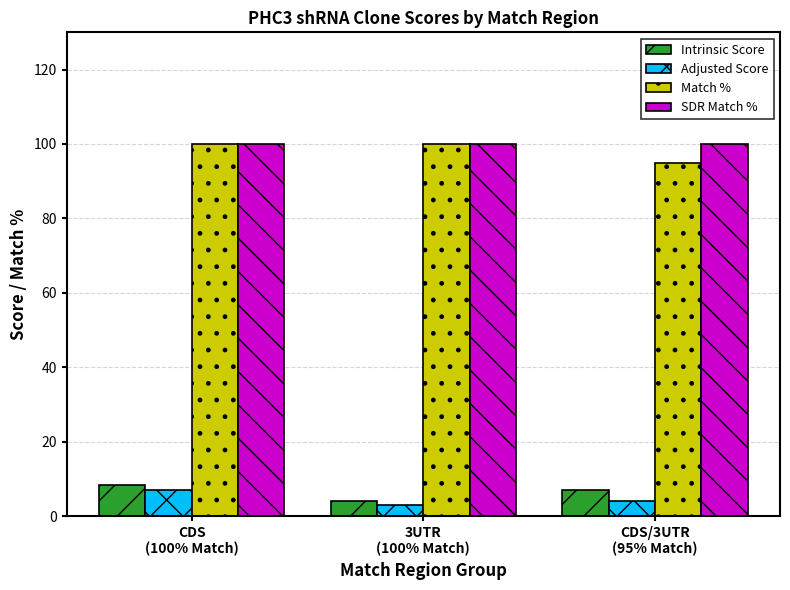

What is the label of the 3rd bar from the right?

CDS
(100% Match)